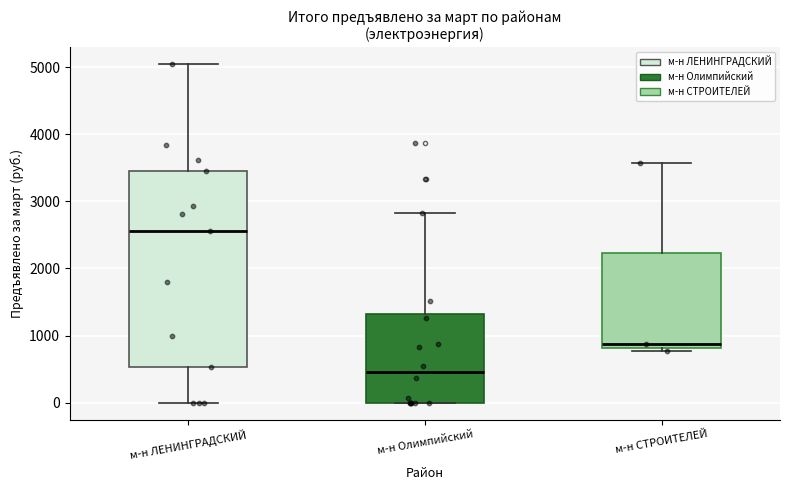

Where does the upper whisker of the box for м-н СТРОИТЕЛЕЙ end on the y-axis? The values are not printed on the chart, so give them approximately, as read against the axis.

3600